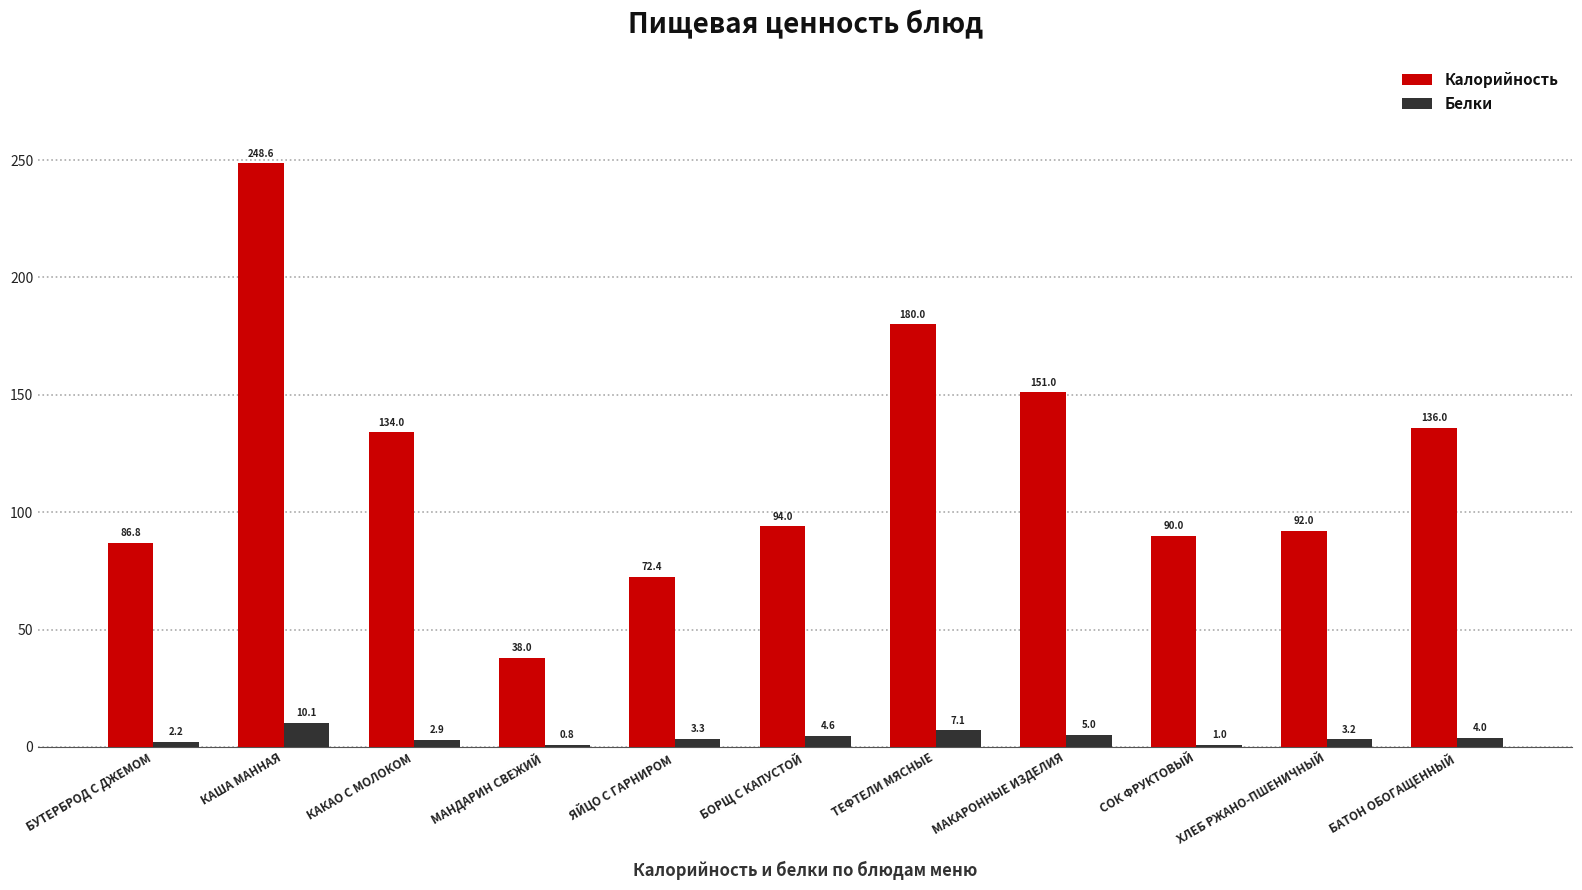

What are all the series names shown in the legend?

Калорийность, Белки